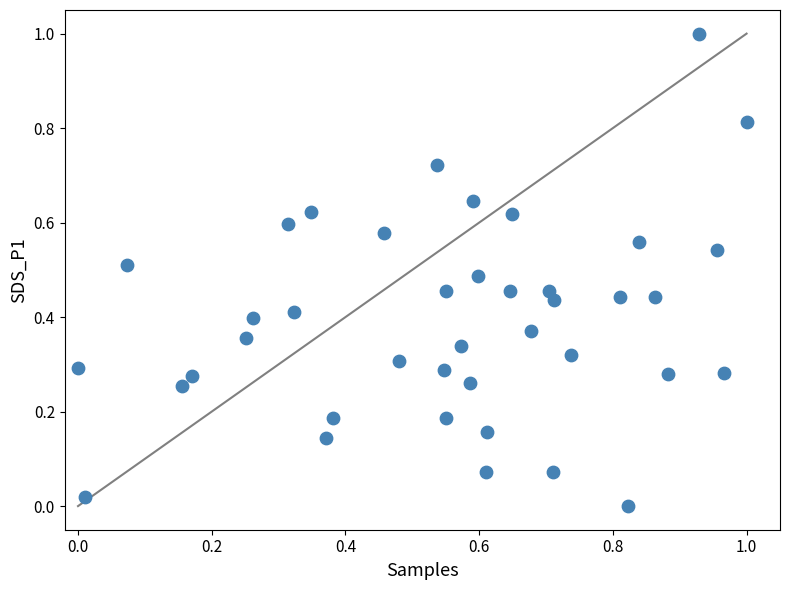

What is the range of X values (max minus min)?

1.0